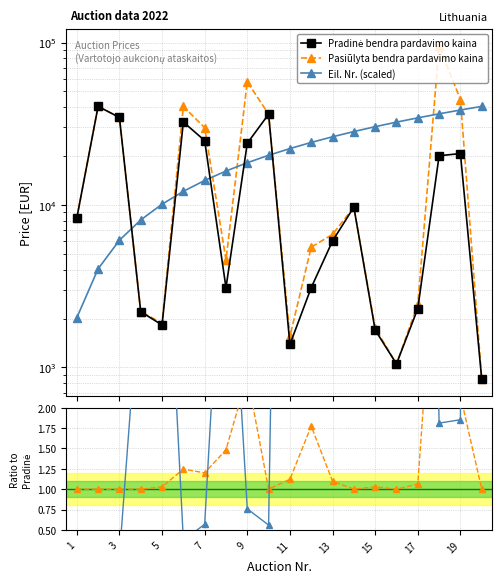

The Eil. Nr. (scaled) series shows 4548.0 at 7. True or false?

False